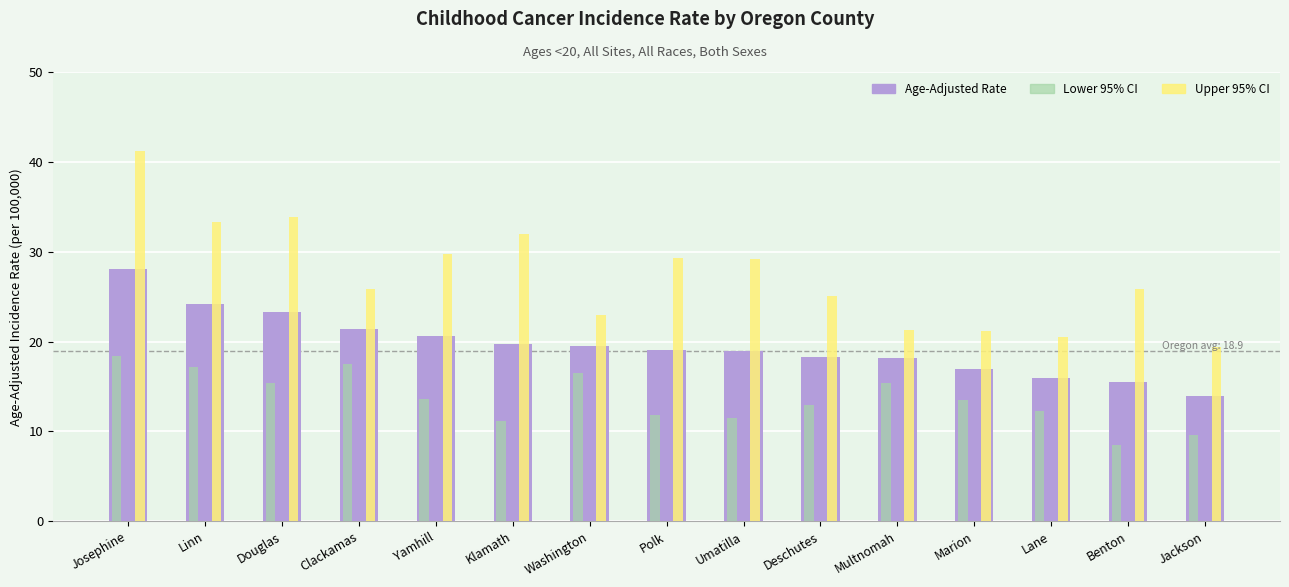

At which category does the chart reach its minimum across all series?

Benton